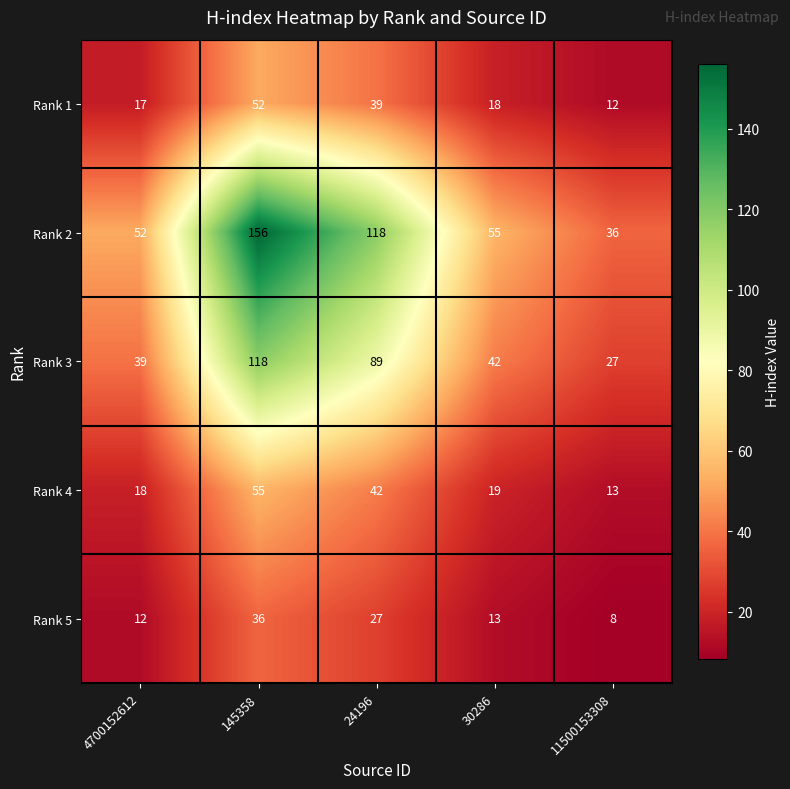

What is the approximate value of Rank 5 at 145358, to the nearest 10?

40